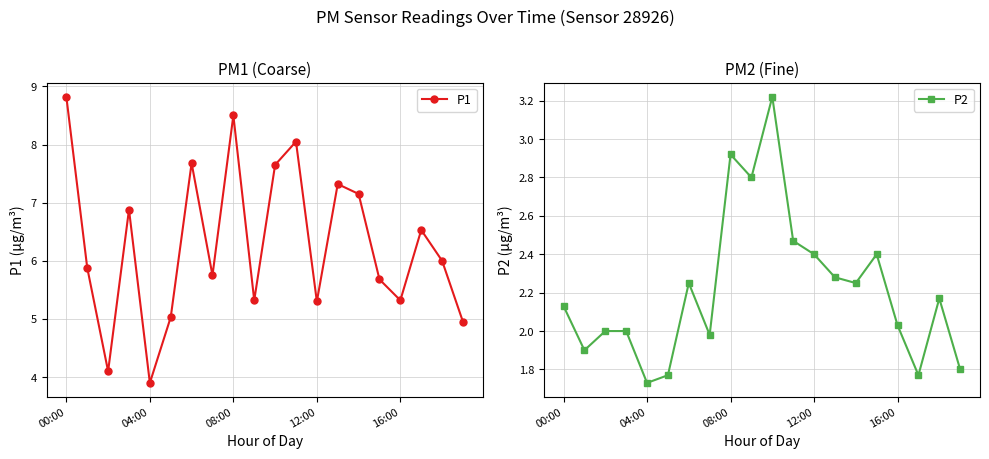

Which series has the widest spread of values?

P1